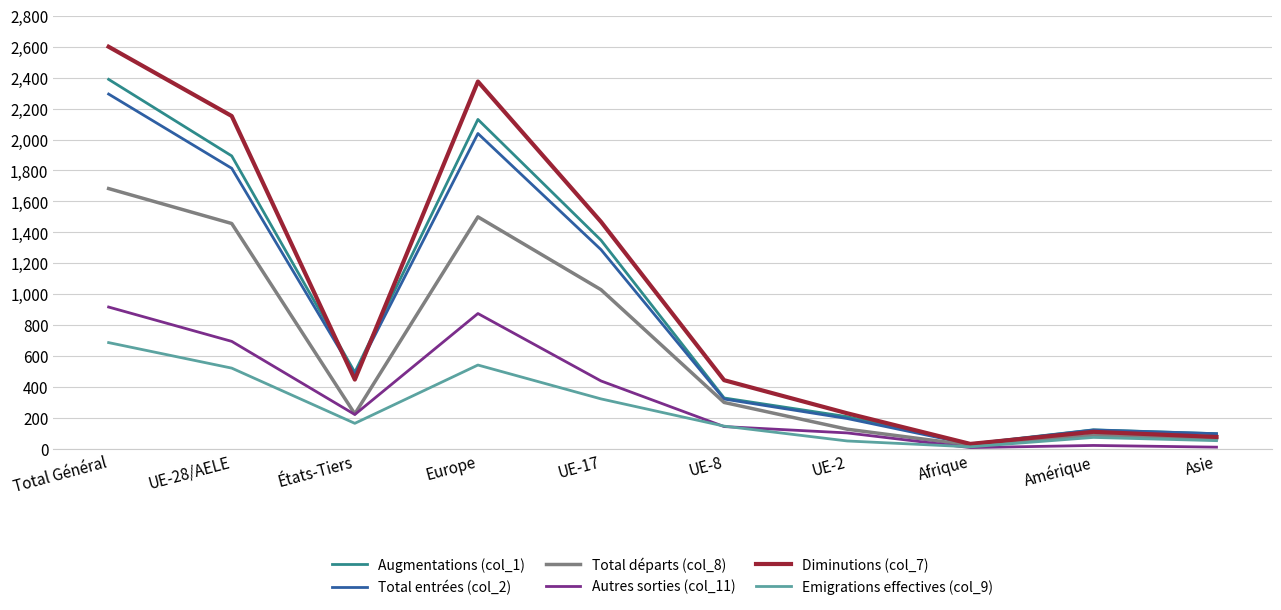

How many interior local peaks does the Augmentations (col_1) series have?

2